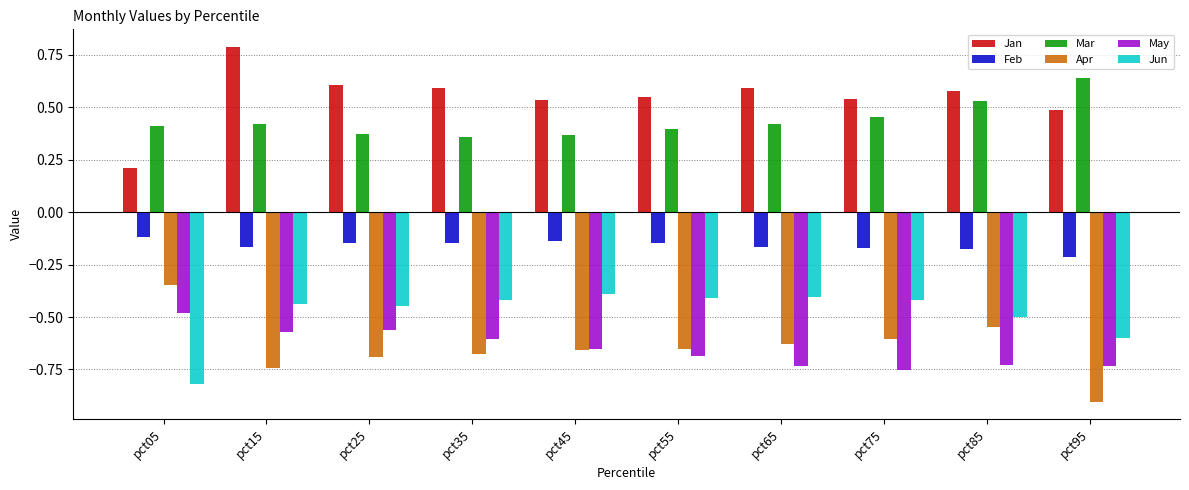

What is the greatest value displayed?

0.8